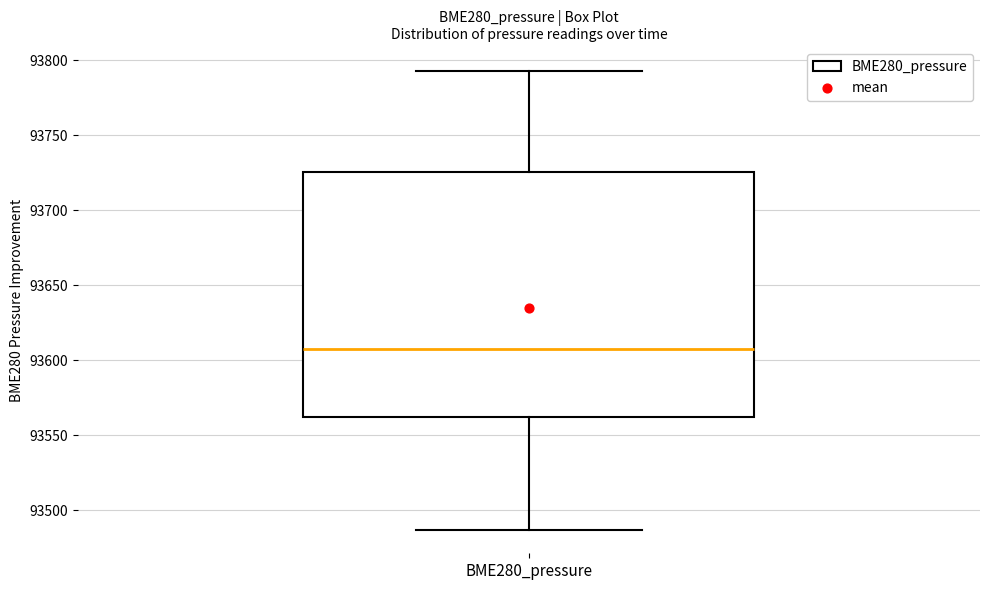

Where is the upper edge of the box for BME280_pressure on the y-axis? The values are not printed on the chart, so give them approximately, as read against the axis.

93725